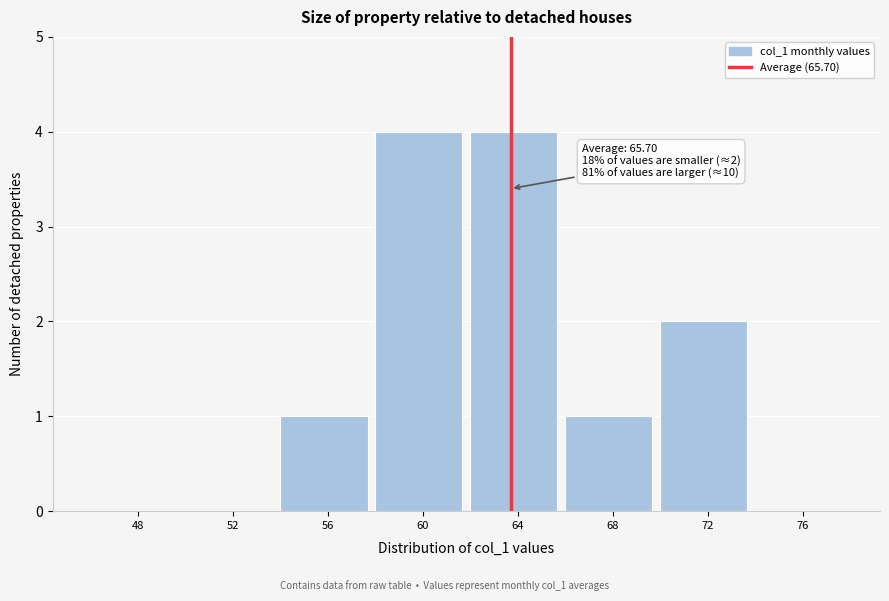

Reading left to right, list all the values displayed in this chart.

48=0	52=0	56=1	60=4	64=4	68=1	72=2	76=0